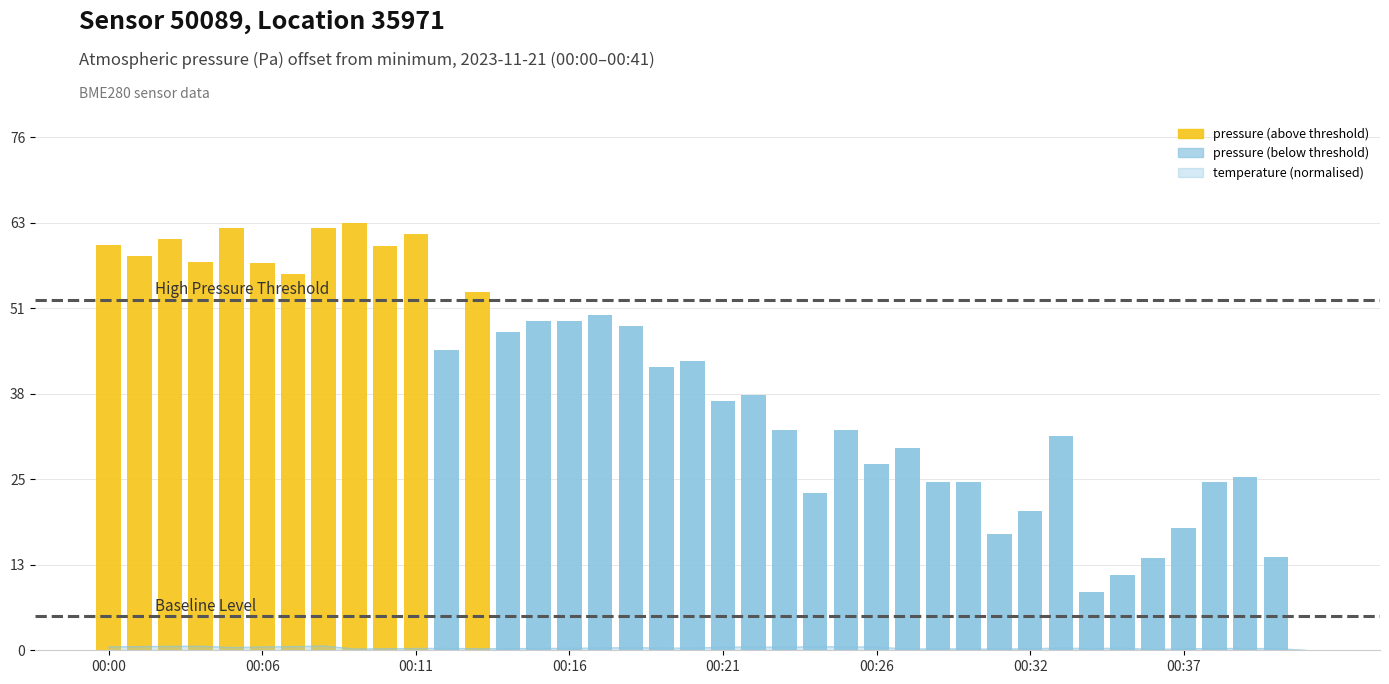

What is the label of the 26th bar from the right?

14